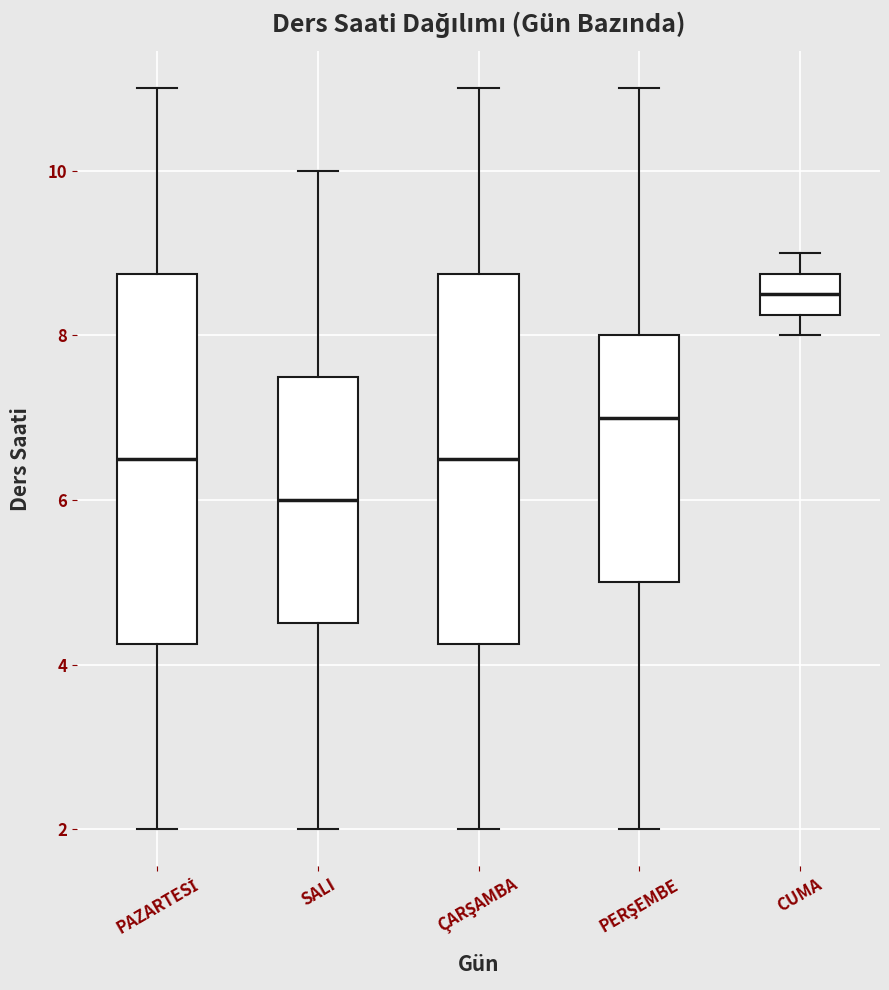

Reading left to right, read every box against the y-axis: the position of its median line, the range the box covers, and the ends of its whiskers. The values are not printed on the chart, so give them approximately, as read against the axis.

PAZARTESİ: median 6.6, box 4.2 to 8.8, whiskers 2.0 to 11.0
SALI: median 6.0, box 4.6 to 7.6, whiskers 2.0 to 10.0
ÇARŞAMBA: median 6.6, box 4.2 to 8.8, whiskers 2.0 to 11.0
PERŞEMBE: median 7.0, box 5.0 to 8.0, whiskers 2.0 to 11.0
CUMA: median 8.6, box 8.2 to 8.8, whiskers 8.0 to 9.0